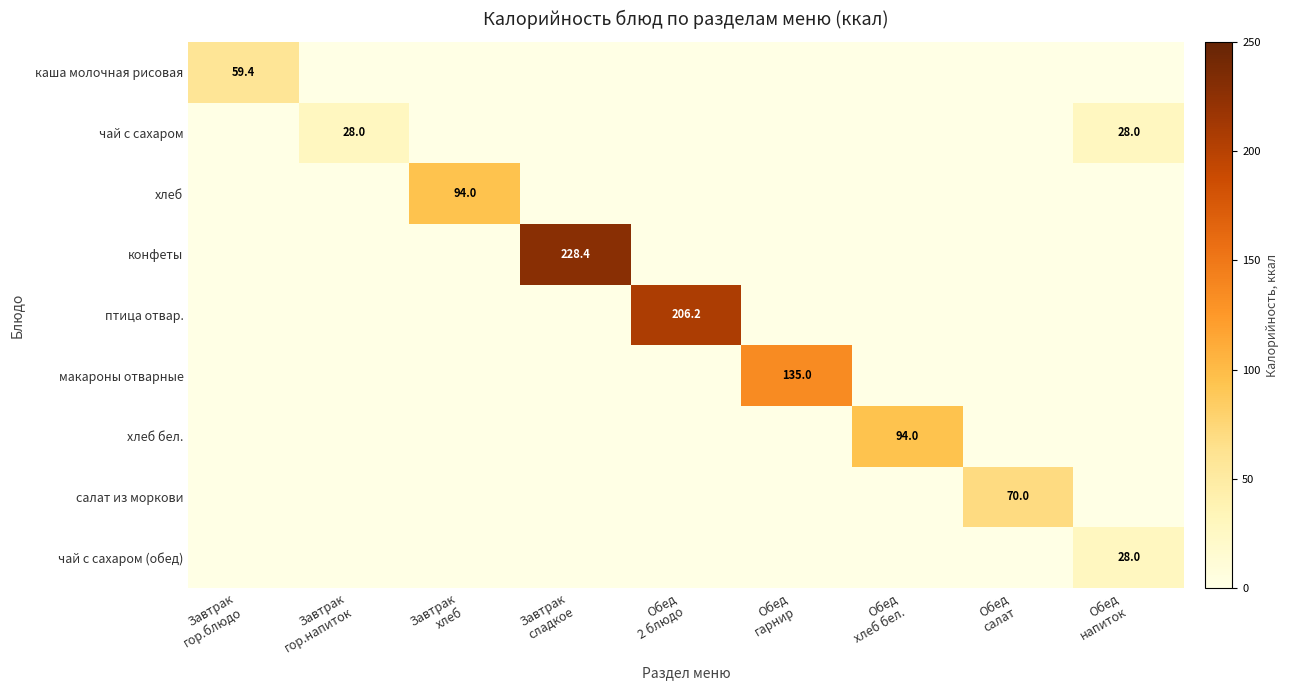

Which series has the largest range (max minus min)?

конфеты